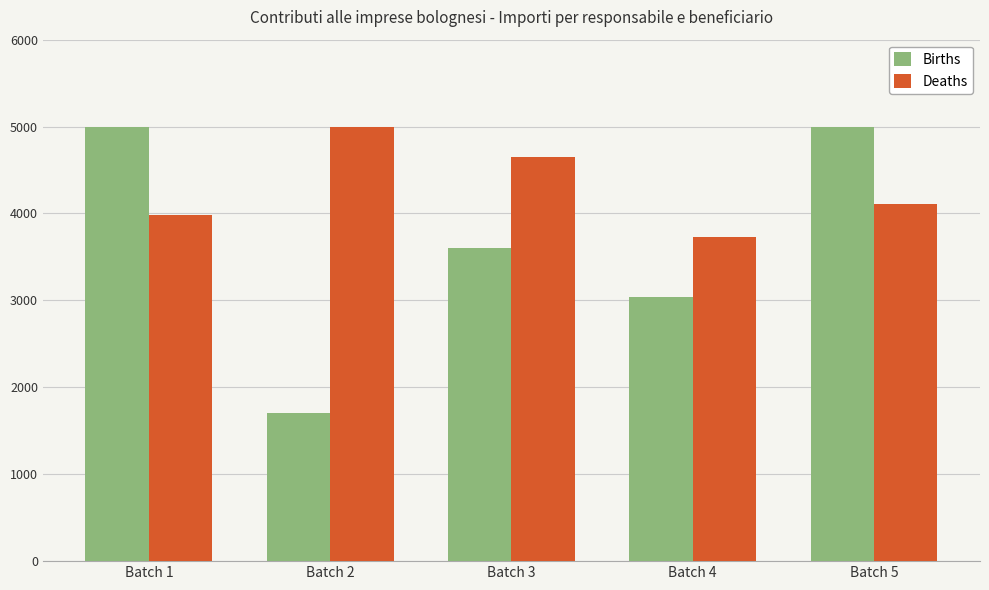

Reading left to right, what are all the values shown in this chart?

Births: Batch 1=5000.0	Batch 2=1700.0	Batch 3=3608.6	Batch 4=3040.0	Batch 5=5000.0
Deaths: Batch 1=3980.0	Batch 2=5000.0	Batch 3=4650.0	Batch 4=3726.8	Batch 5=4114.9